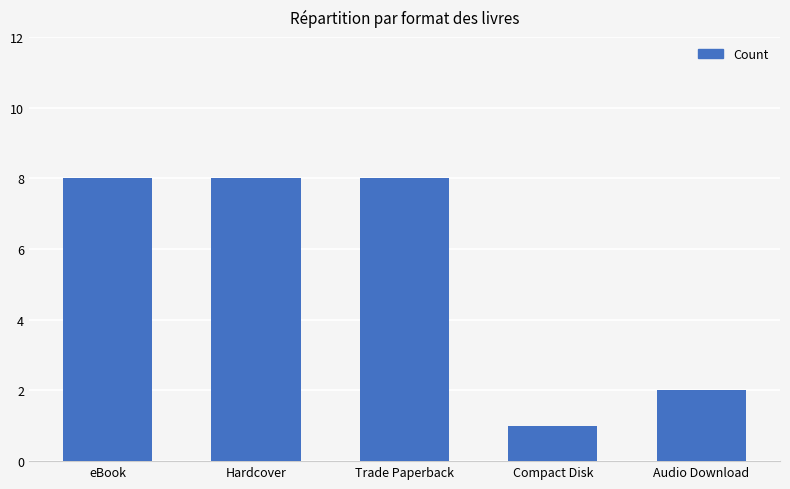

What is the value of the 4th bar from the left?

1